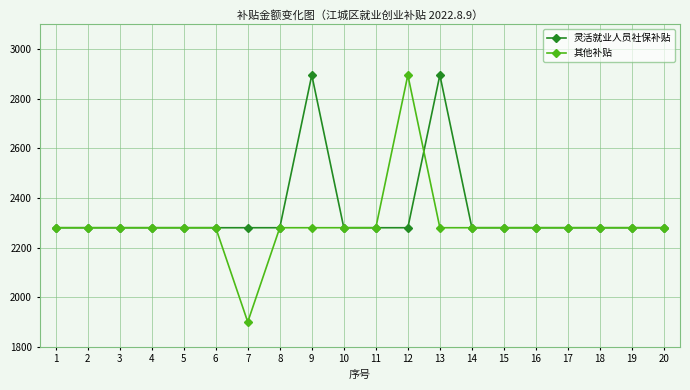

At how many categories does at least one series exceed 2566?

3